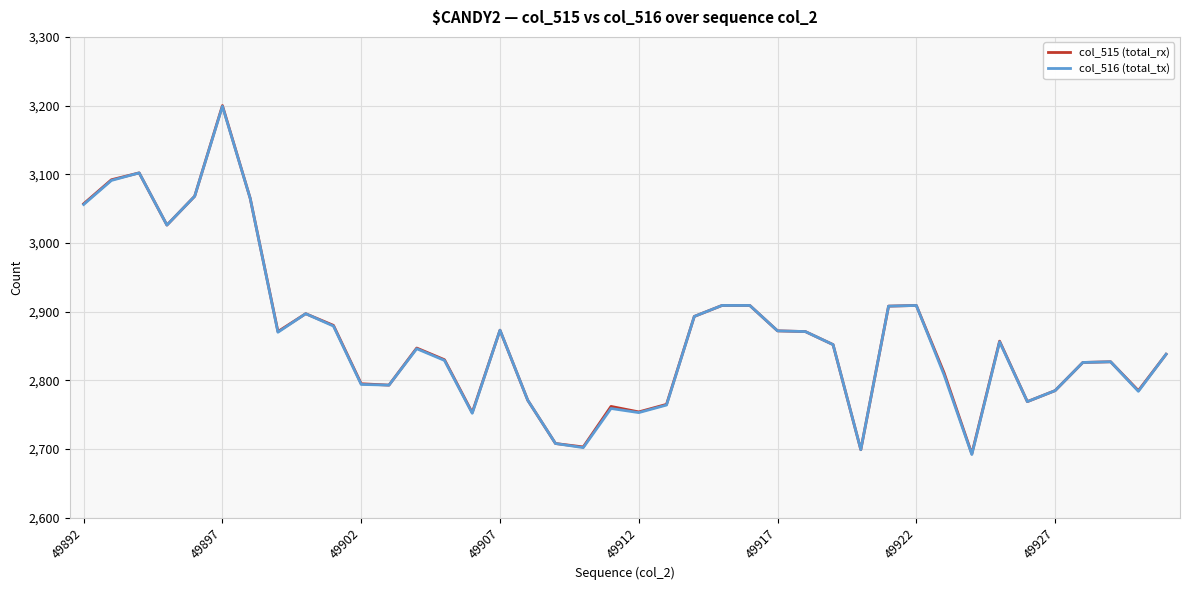

What is the lowest value of the col_515 (total_rx) series?

2693